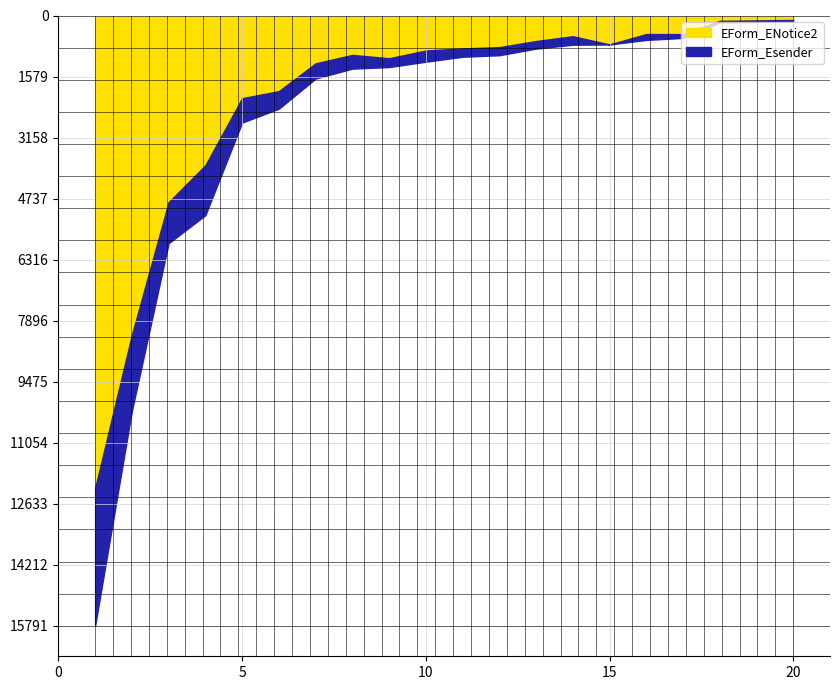

The EForm_Esender series shows 359 at BG. True or false?

False